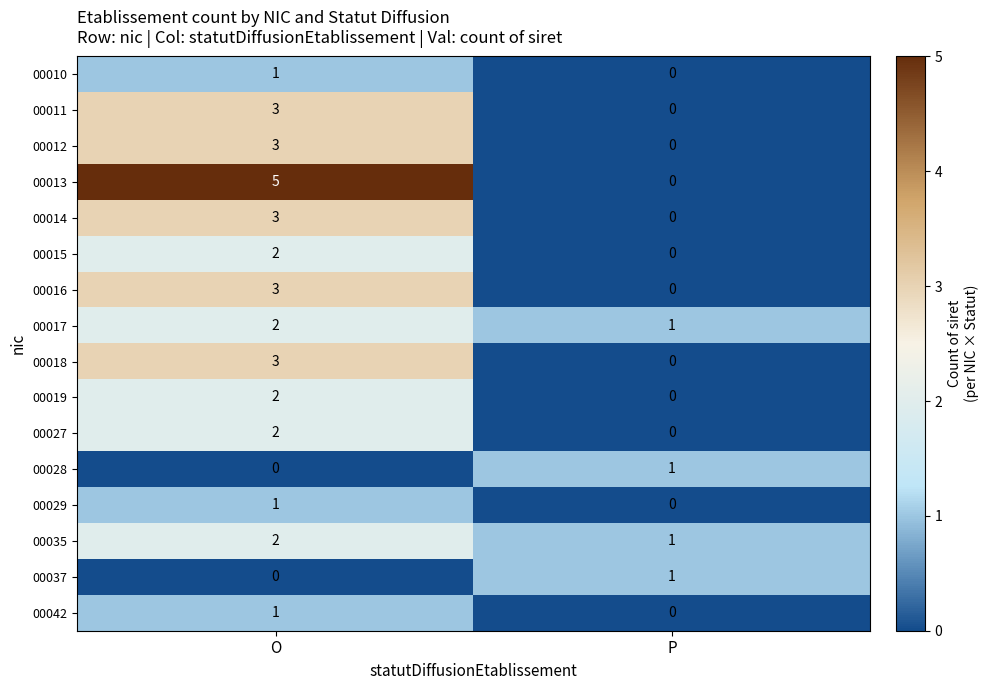

At which category is the sum across all series the highest?

O